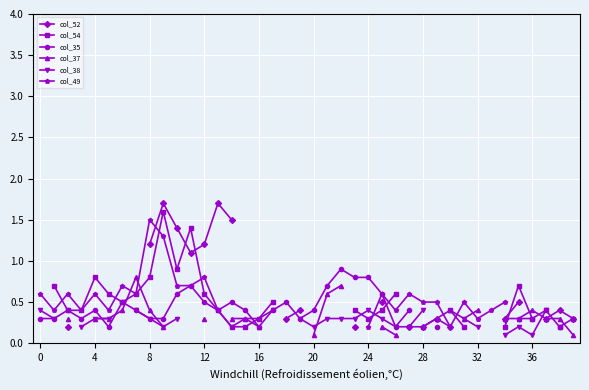

Which series changed the most between 25 and 28?

col_52